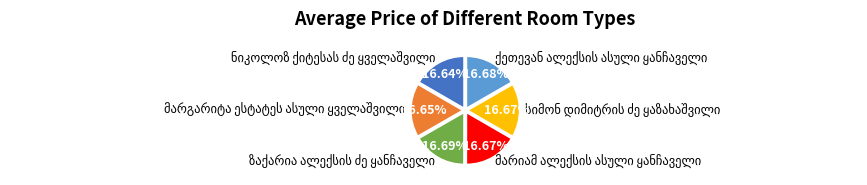

Is there any slice that represents more than half of the pie?

No